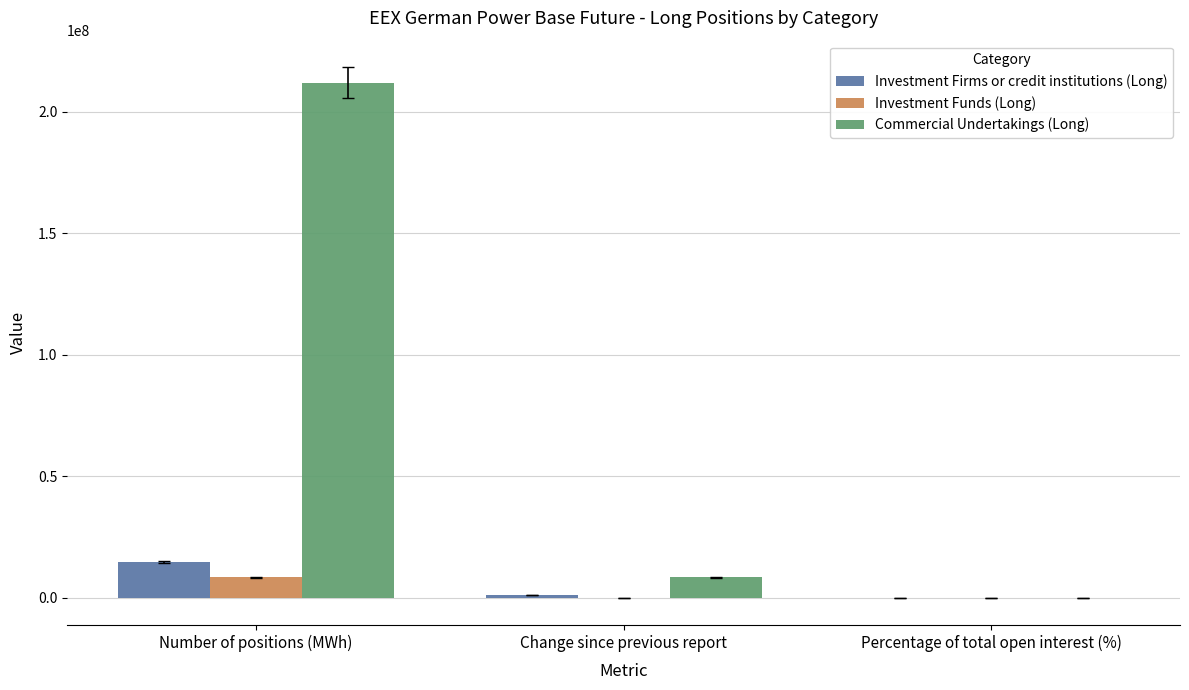

Which series changed the most between Number of positions (MWh) and Percentage of total open interest (%)?

Commercial Undertakings (Long)